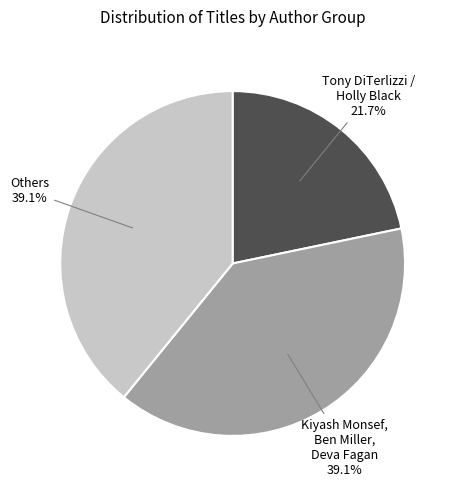

Is there any slice that represents more than half of the pie?

No